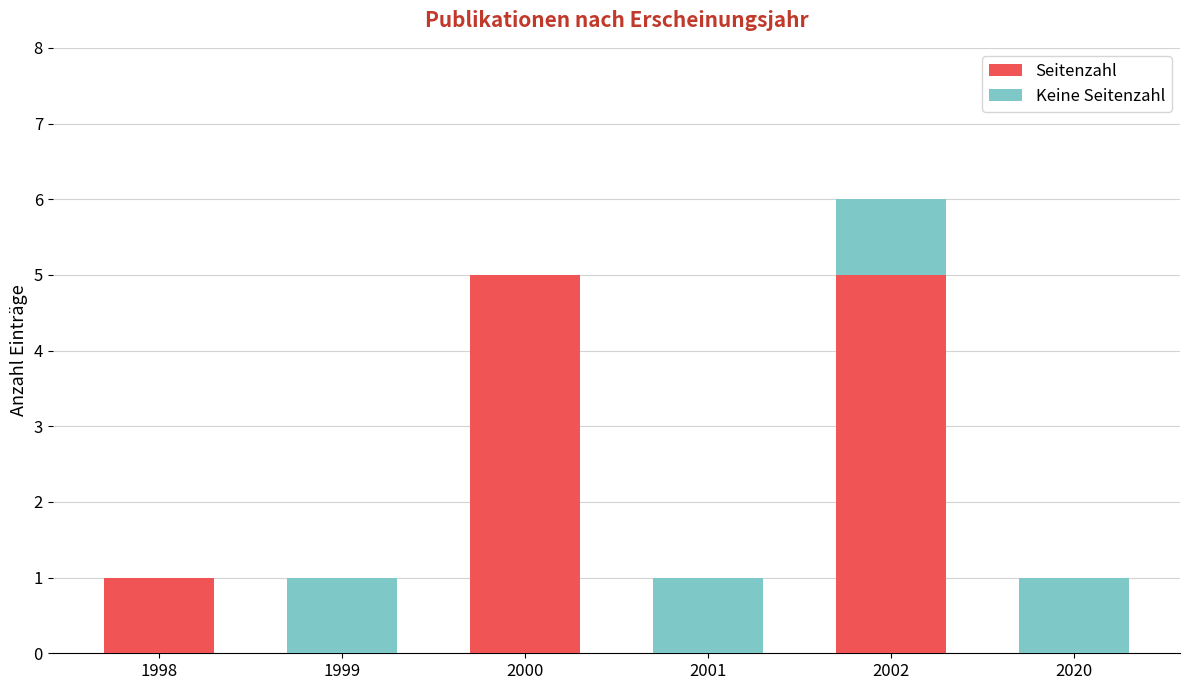

What is the maximum value for Seitenzahl?

5